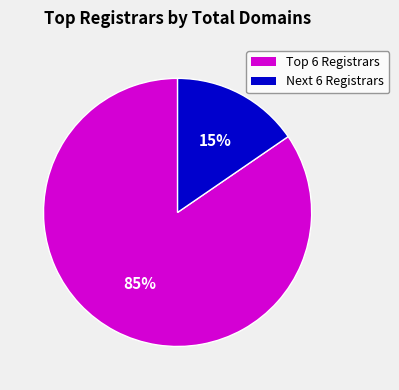

To the nearest percent, what is the average slice percentage?

50%